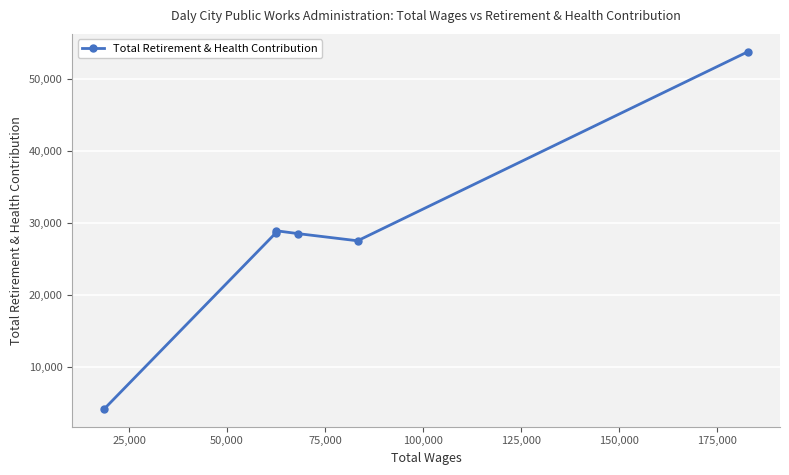

What is the average value?

28610